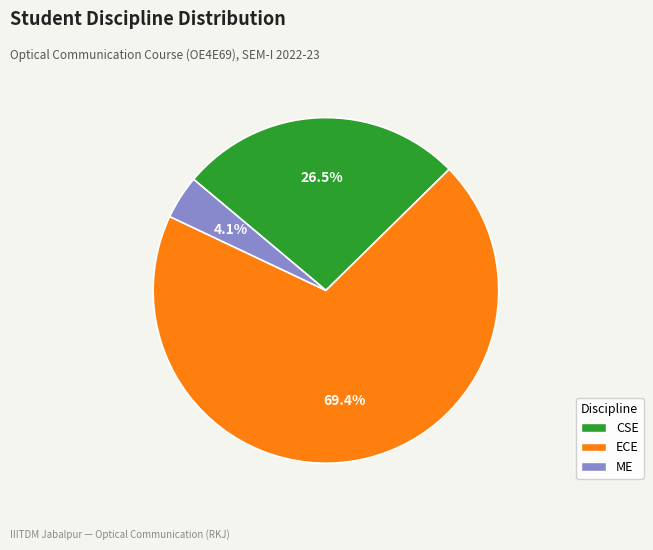

Count the number of slices in the pie.

3